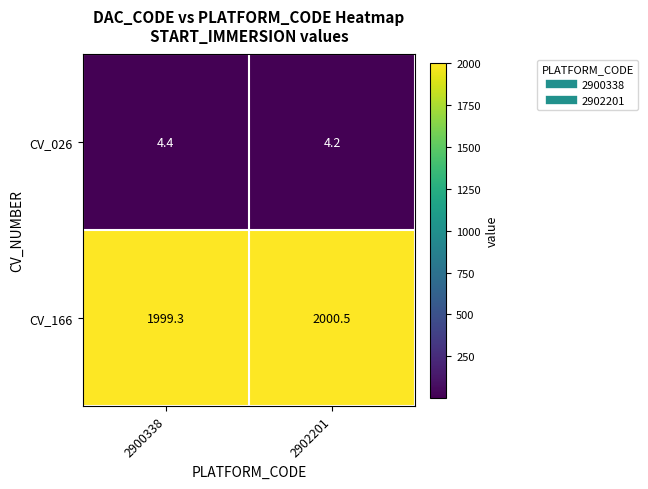

Where does the CV_166 series first go above 2000?

2902201